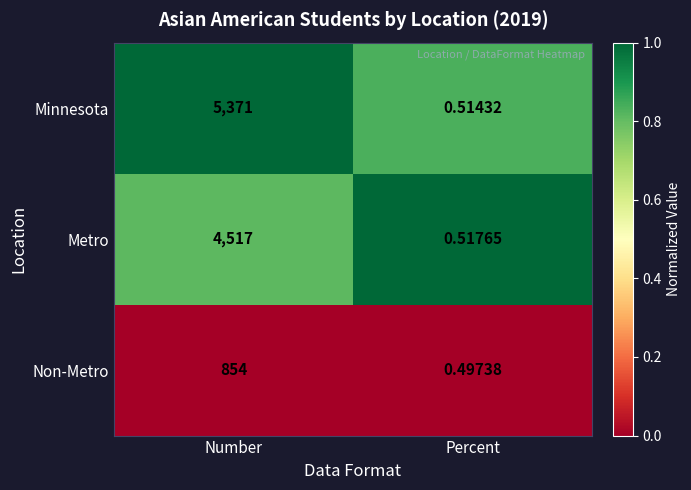

Between Number and Percent, which series saw the biggest shift?

Minnesota